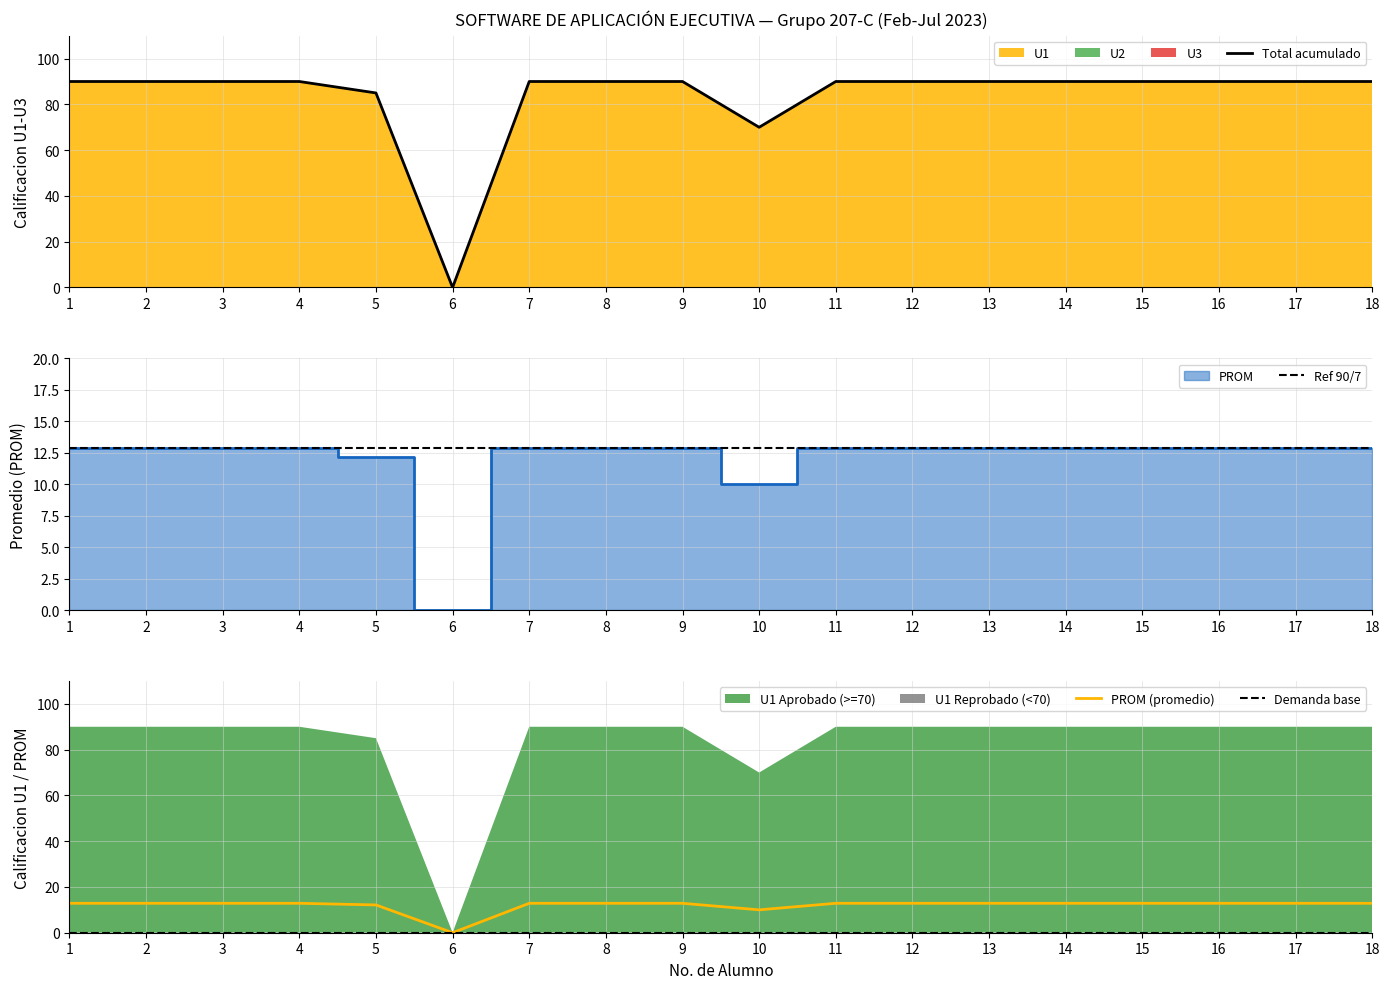

The value of PROM (promedio) at 6 is 0.0. True or false?

True